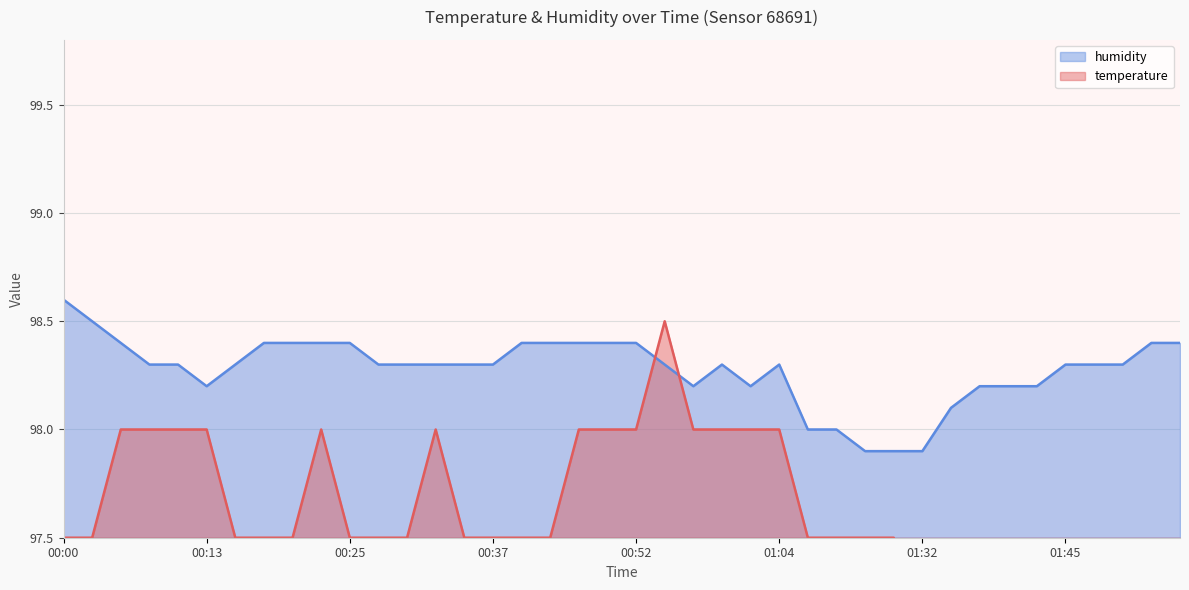

Which has a higher value, 01:37 or 01:55?

01:37